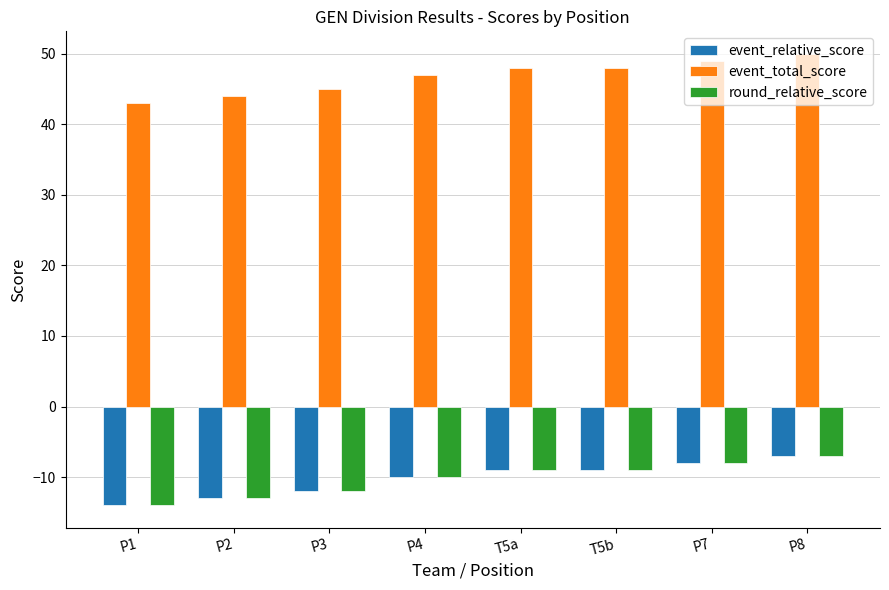

What is the difference between the round_relative_score values at T5a and P7?

1